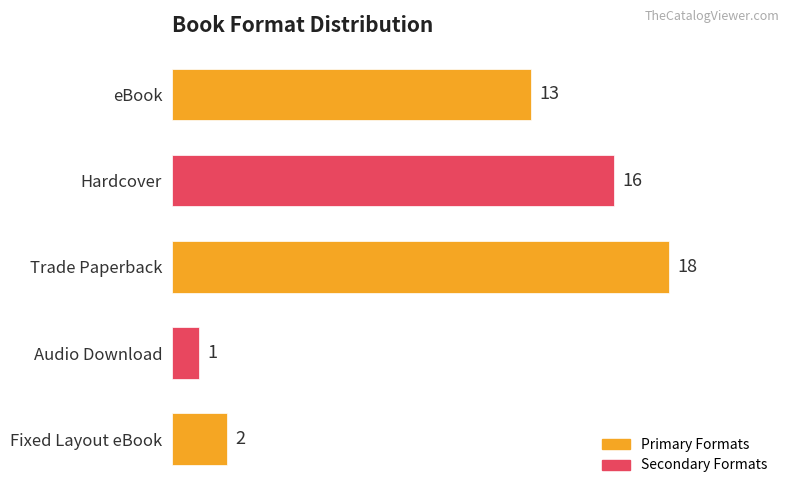

What is the average value?

10